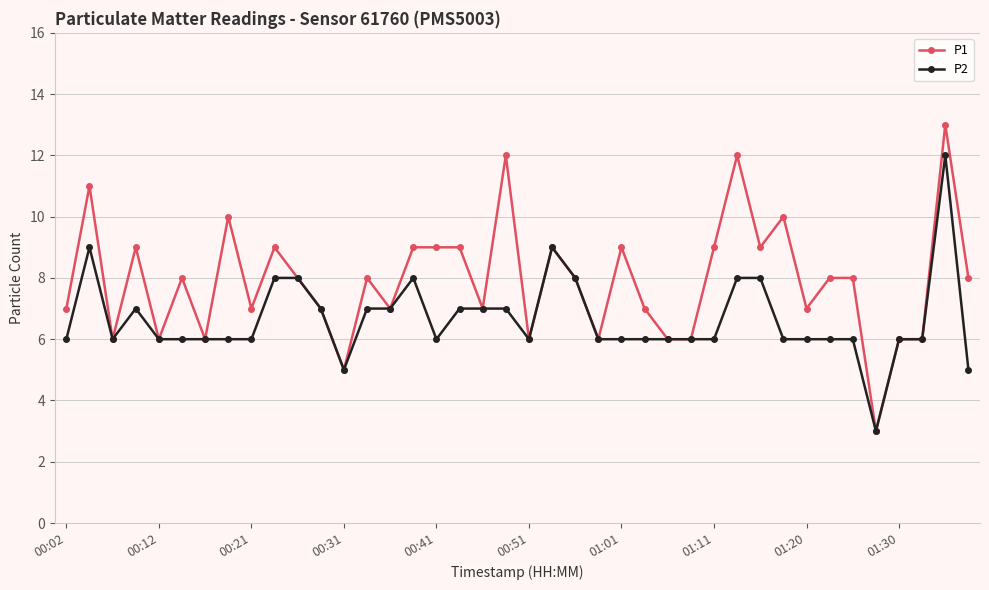

What is the minimum value shown in the chart?

3